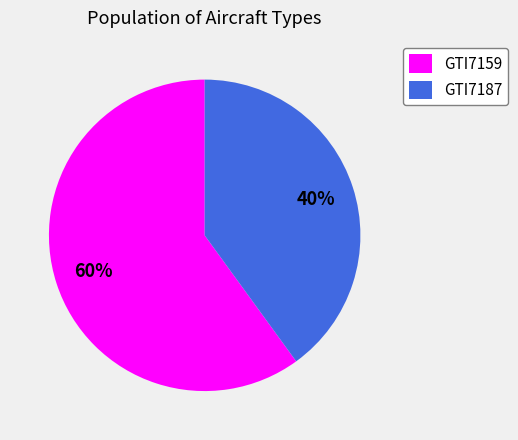

Approximately how many times larger is the value at GTI7159 compared to GTI7187?

1.5